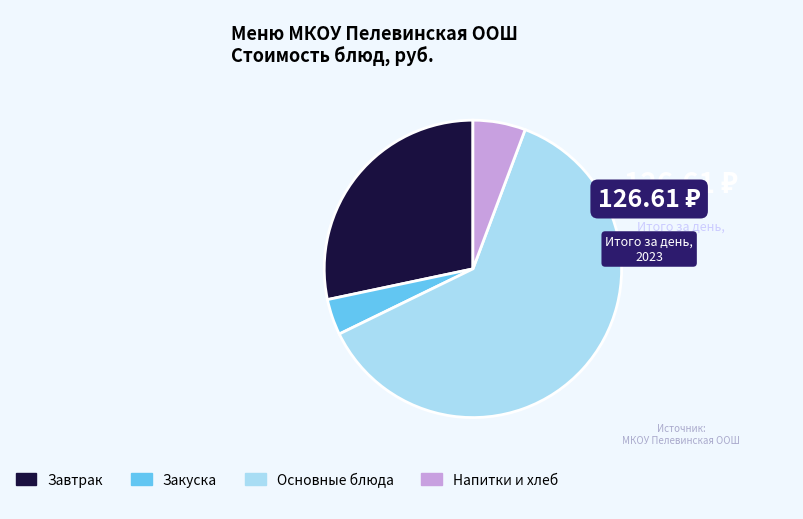

Is there a majority slice in this chart?

Yes